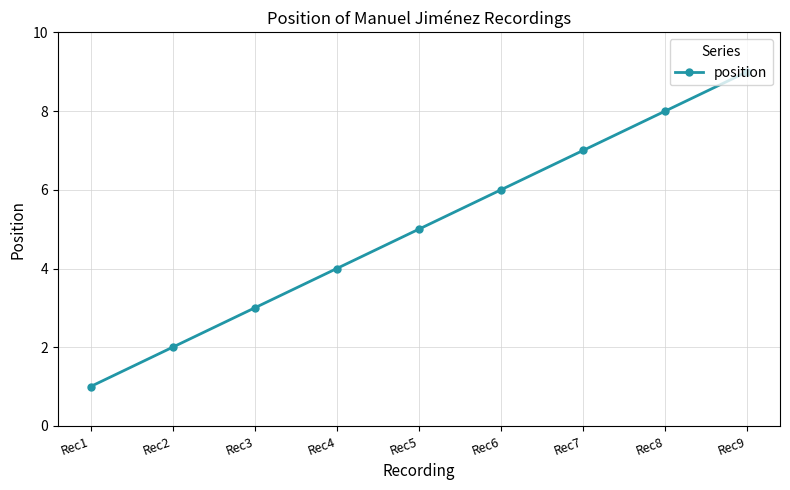

What is the difference between the second highest and second lowest values?

6